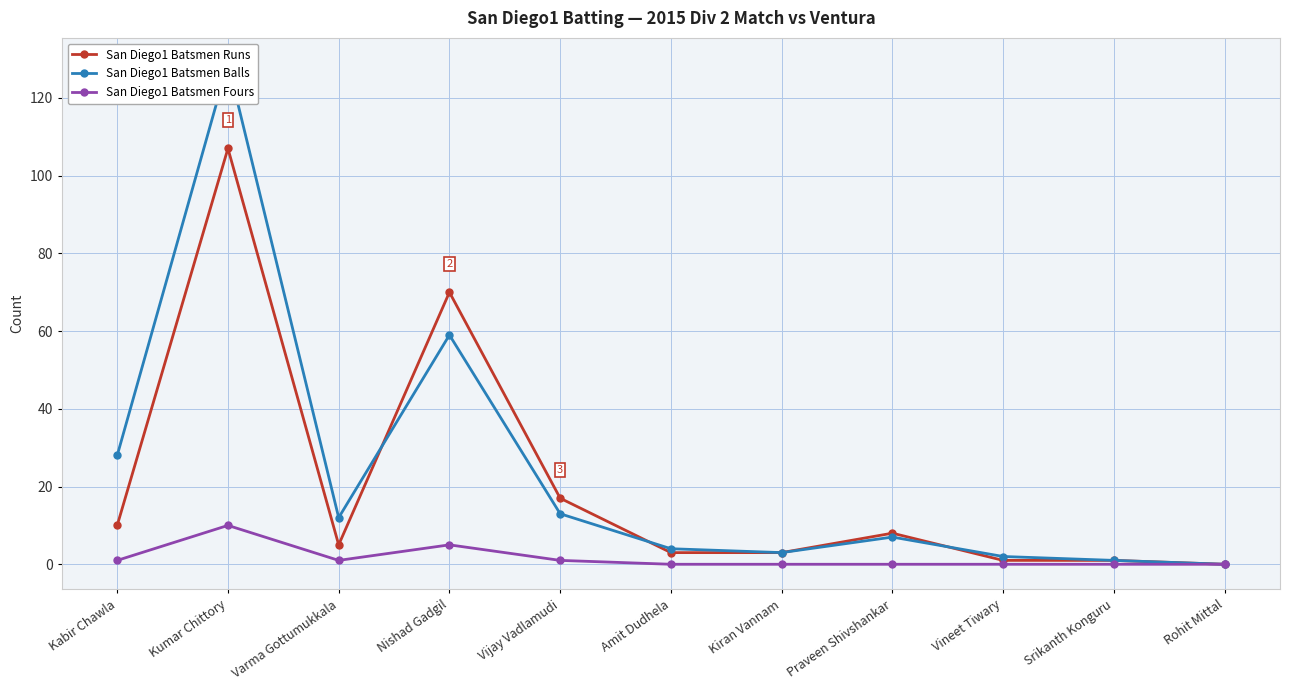

Rank the series at Amit Dudhela from lowest to highest value.

San Diego1 Batsmen Fours, San Diego1 Batsmen Runs, San Diego1 Batsmen Balls